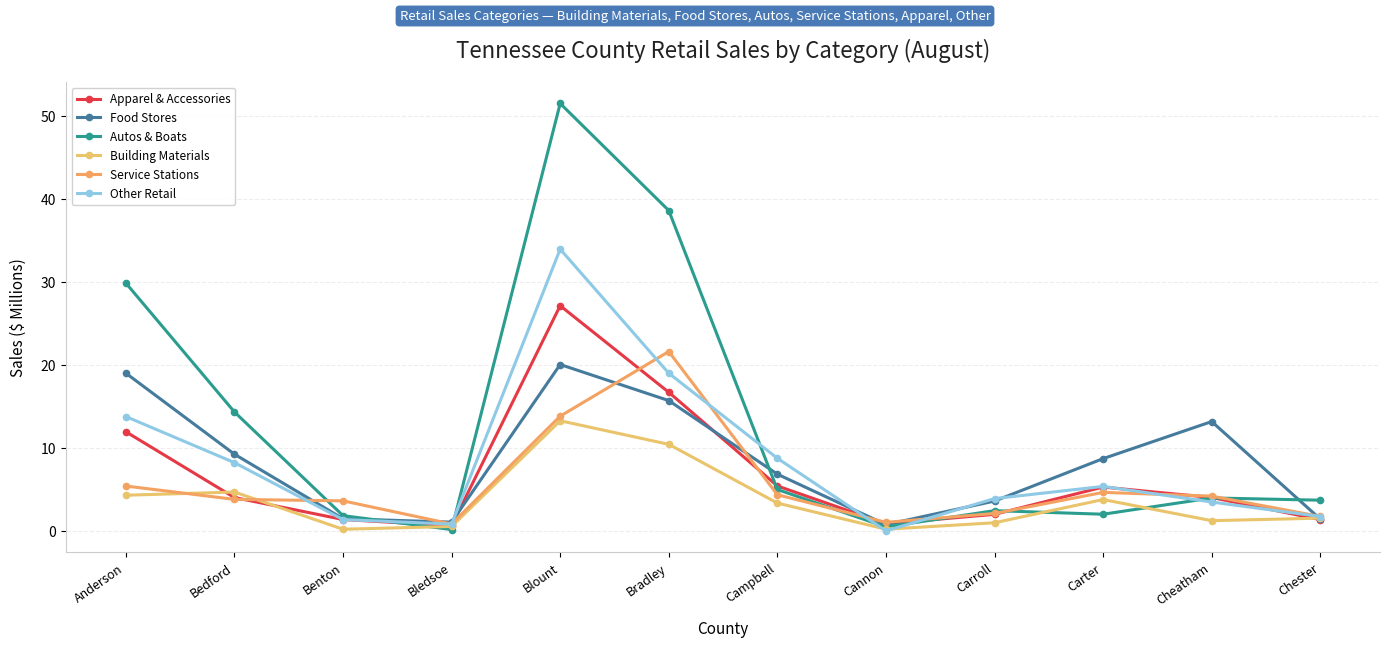

Which label corresponds to the smallest value in the chart?

Cannon